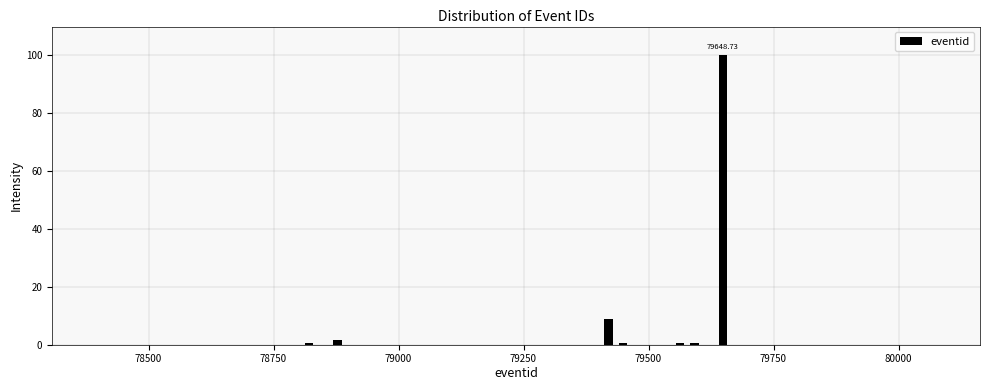

Read against the x-axis, roughly where is the centre of the tallest bar?

79650